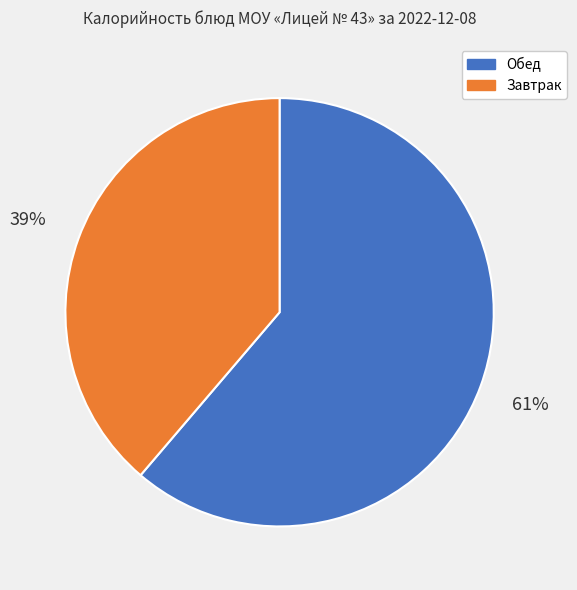

Is there a majority slice in this chart?

Yes